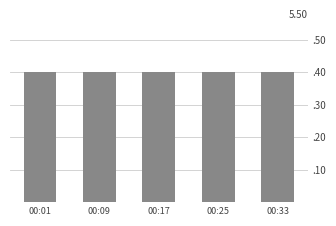

Is it true that the value at 00:09 is 0.2?

False